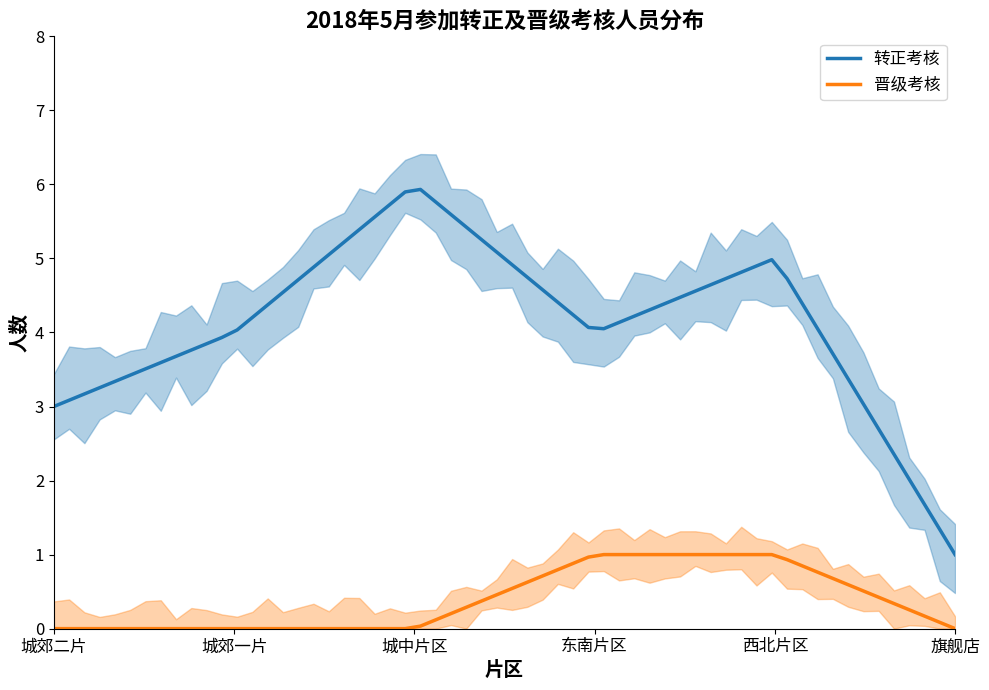

True or false: 旗舰店 and 城郊二片 intersect in this chart.

False